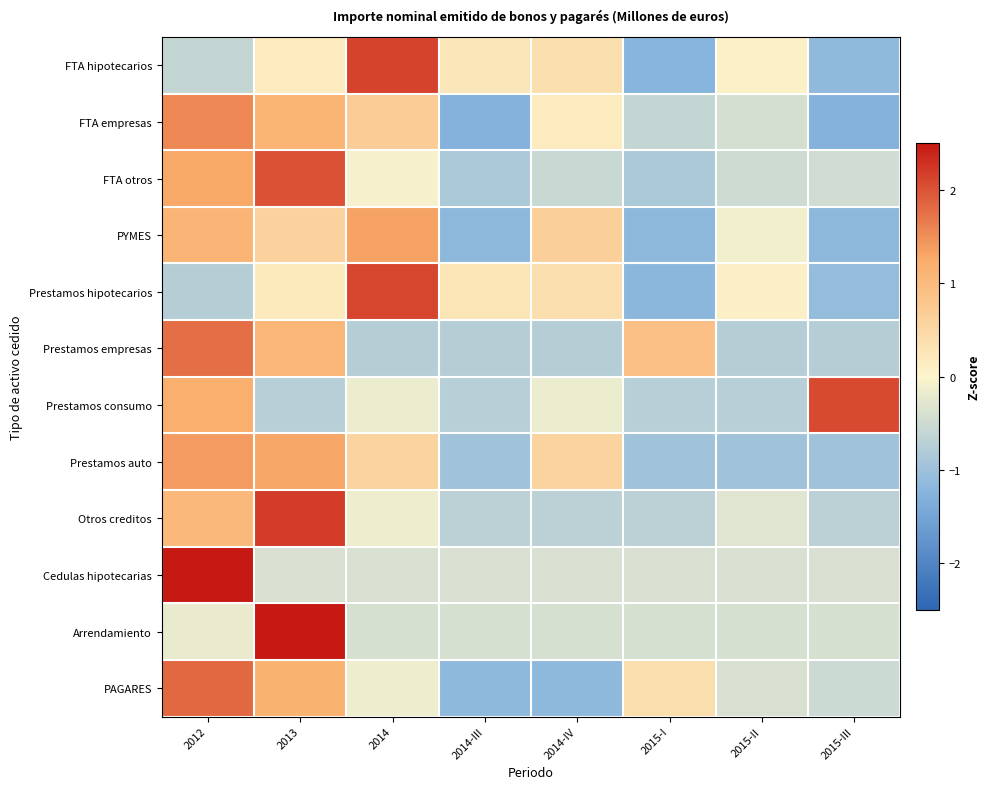

List the series in order of their peak value, highest first.

Cedulas hipotecarias, Arrendamiento, Otros creditos, FTA hipotecarios, Prestamos hipotecarios, Prestamos consumo, FTA otros, PAGARES, Prestamos empresas, FTA empresas, Prestamos auto, PYMES